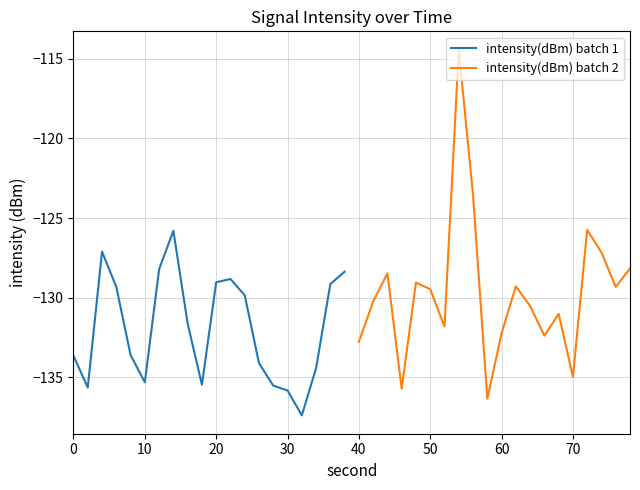

True or false: intensity(dBm) batch 1 has a value of -135.3 at 10.

True